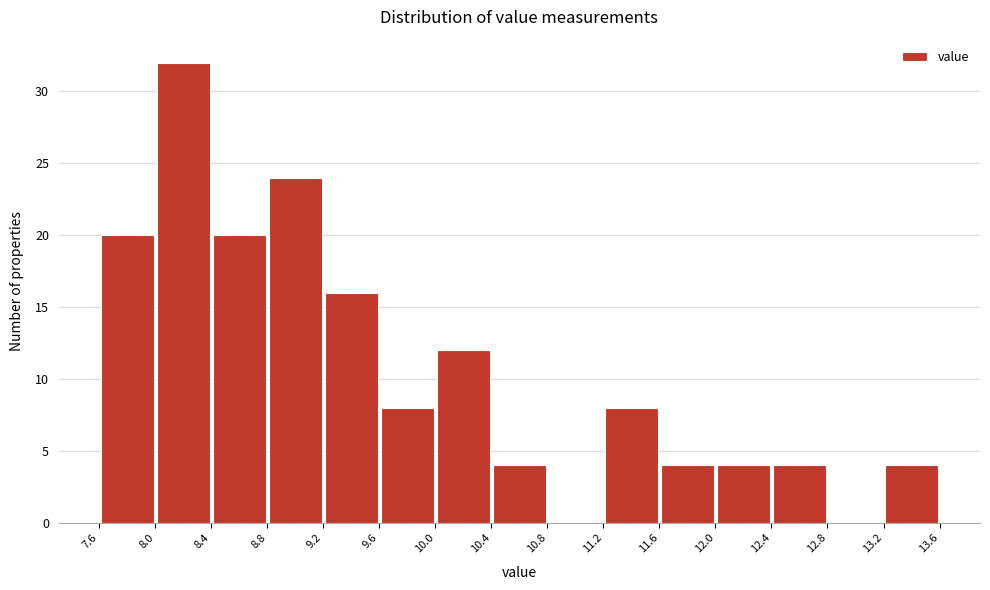

Which range on the x-axis has the tallest bar?

8.0 to 8.4